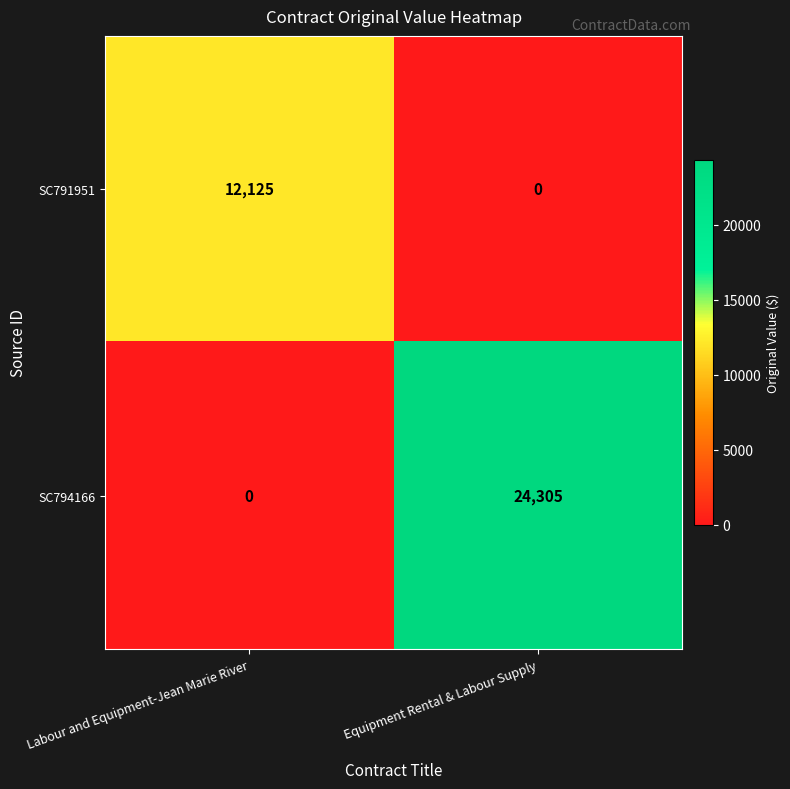

Which category has the lowest value in the SC794166 series?

Labour and Equipment-Jean Marie River